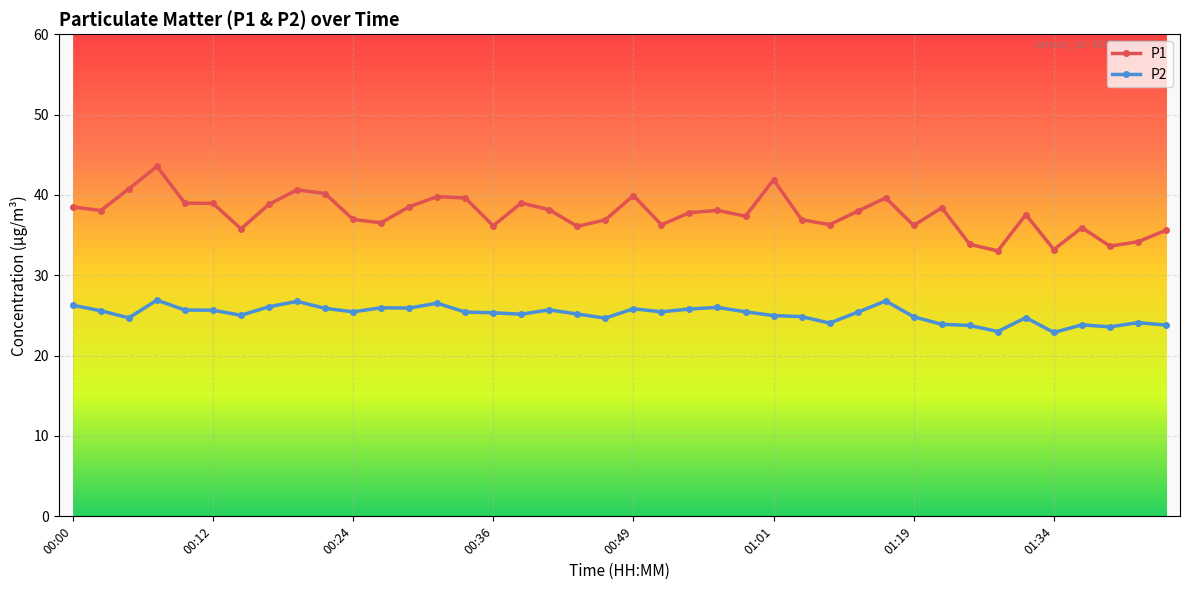

What is the lowest value of the P2 series?

22.9